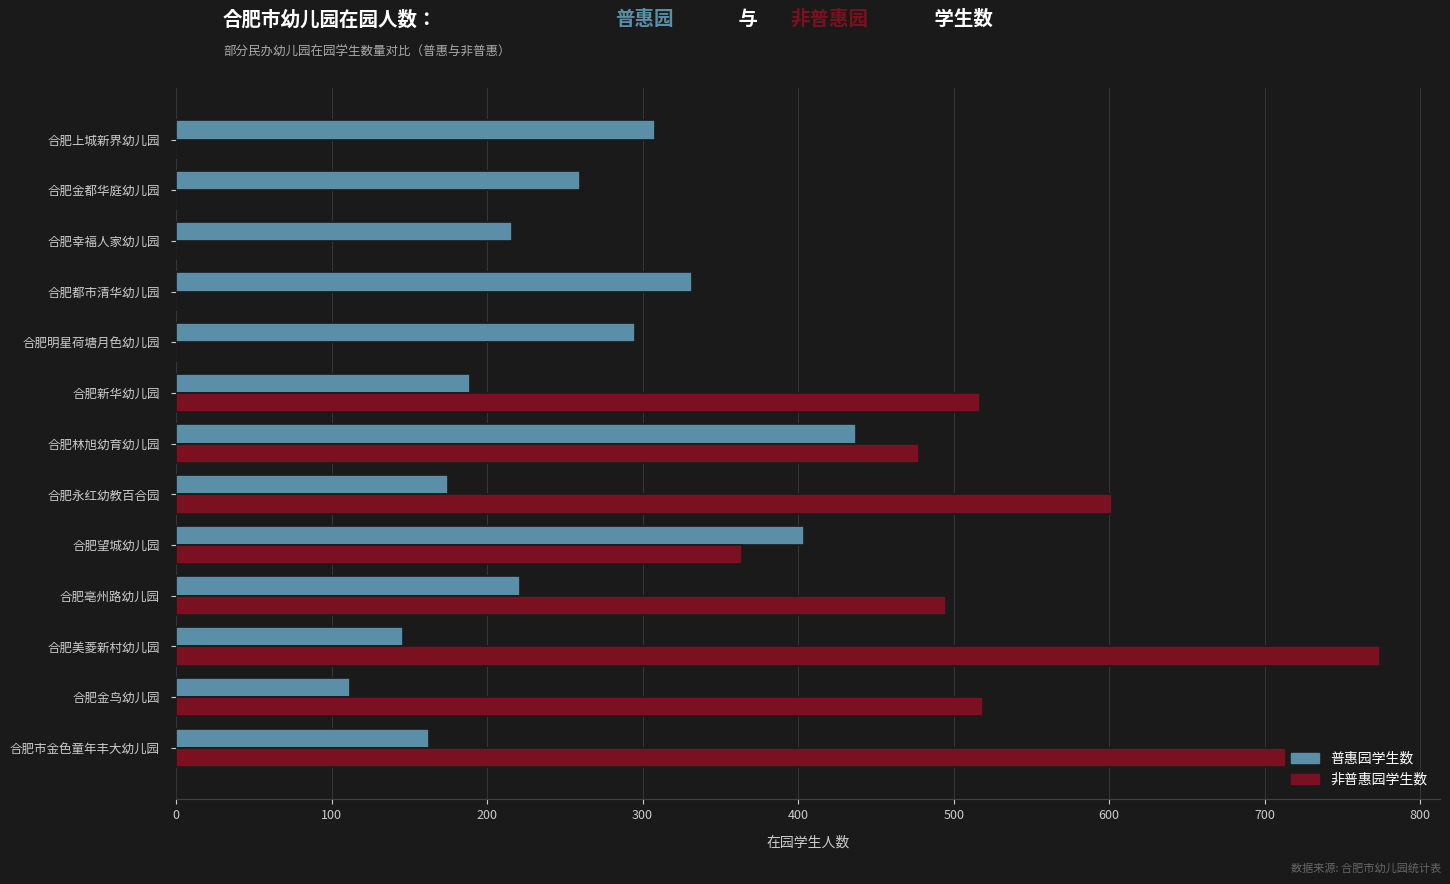

Which series has the largest total across all categories?

非普惠园学生数